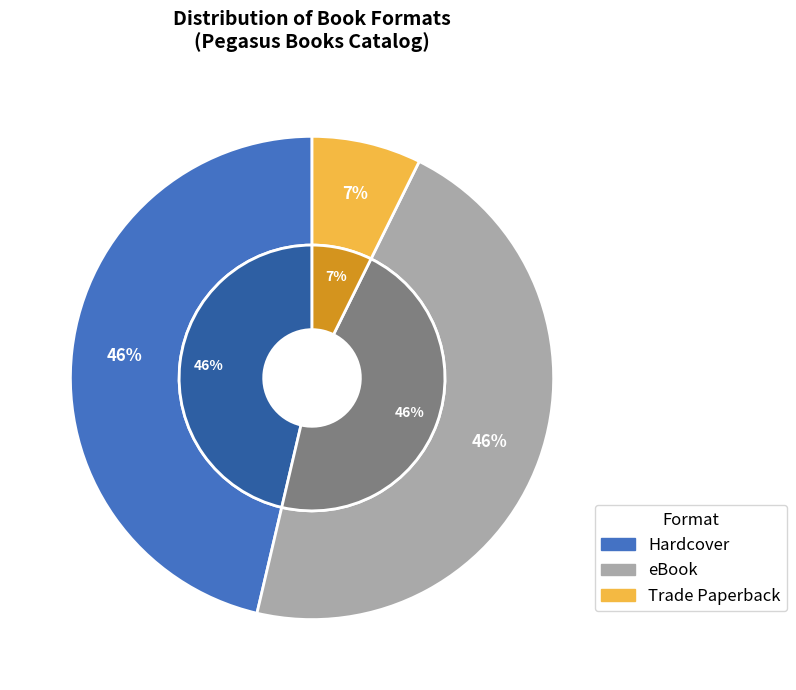

How many segments does this pie chart have?

3